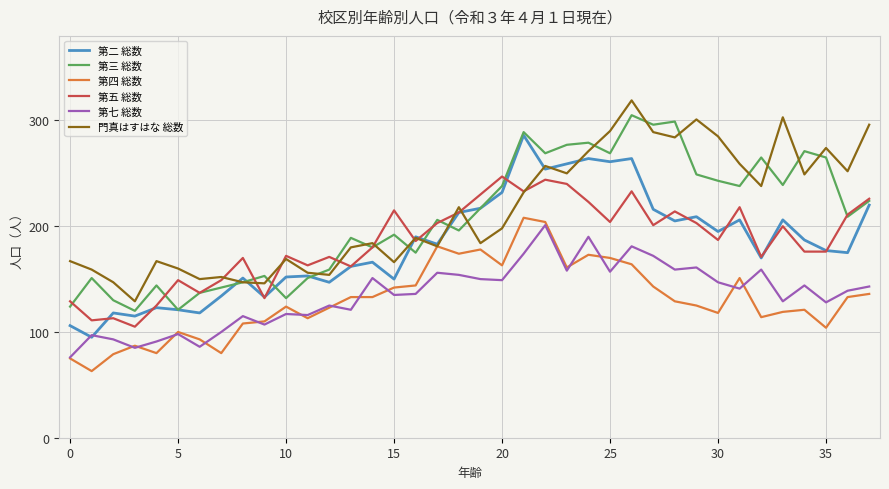

What is the maximum value for 第七 総数?

201